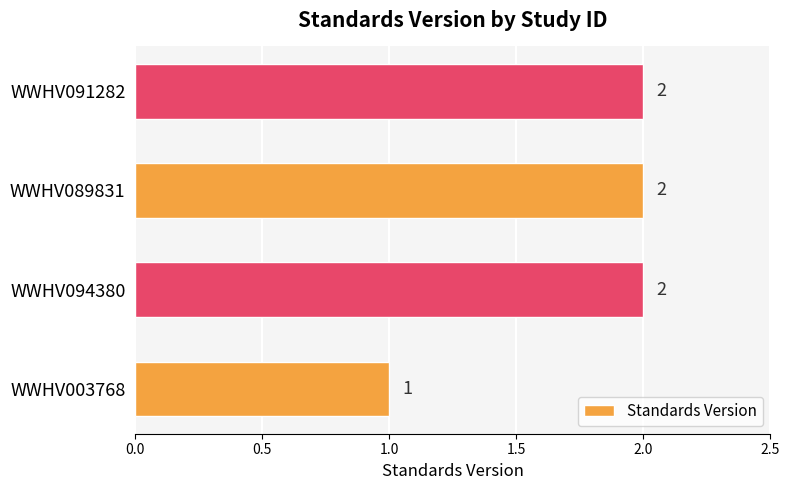

Is it true that the value at WWHV094380 is 1?

False